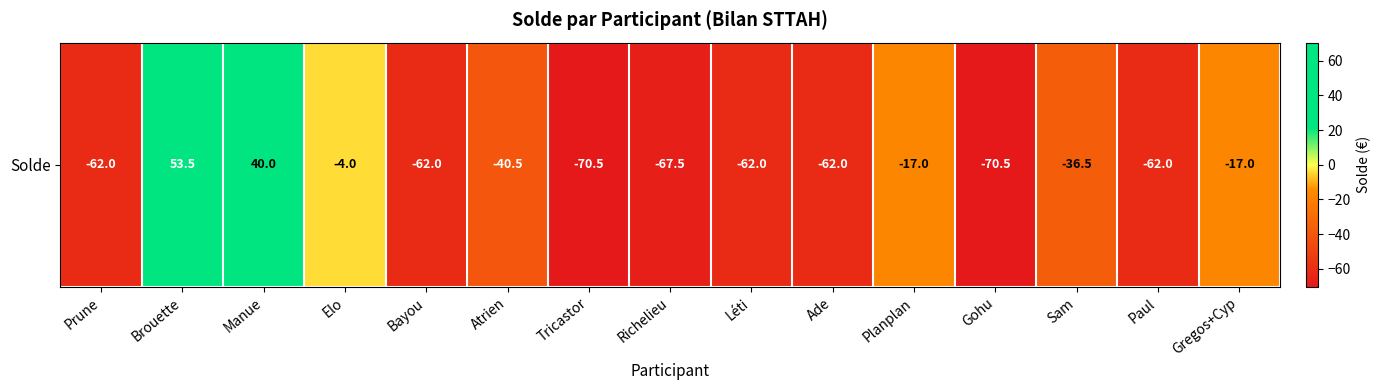

Count the number of values greater than -62.

7